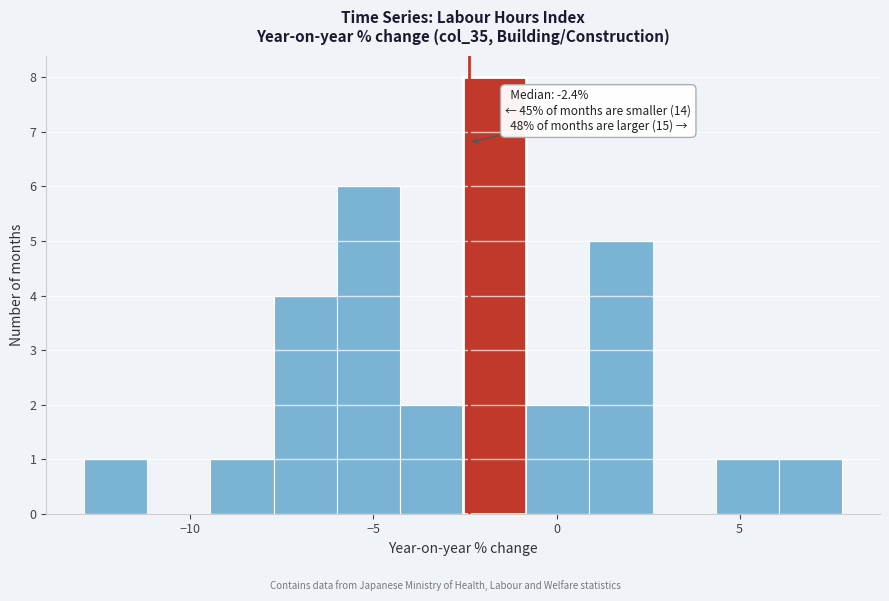

Read against the x-axis, roughly where is the centre of the tallest bar?

-1.5